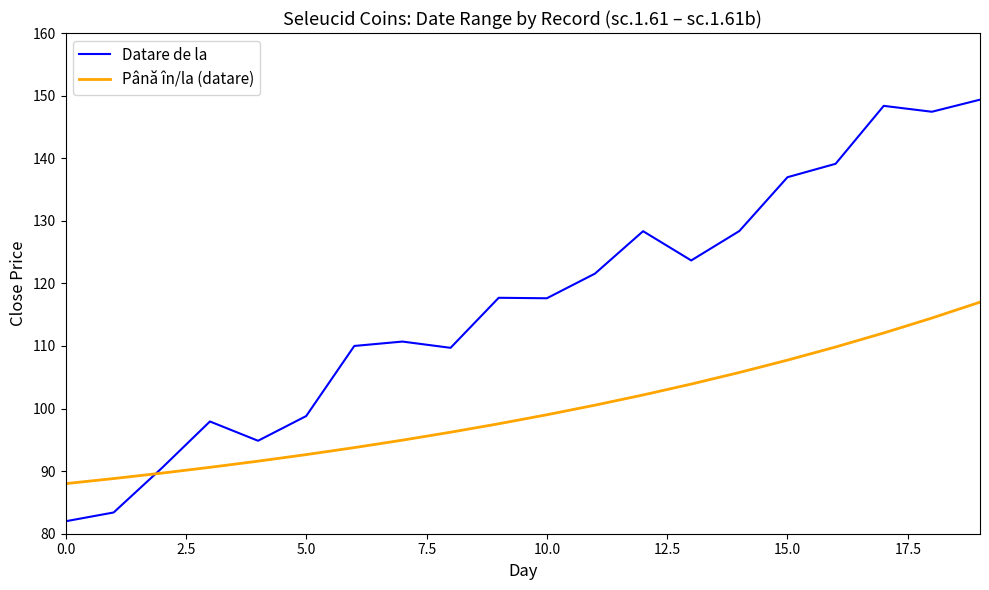

List the series in order of their overall mean, highest first.

Datare de la, Până în/la (datare)